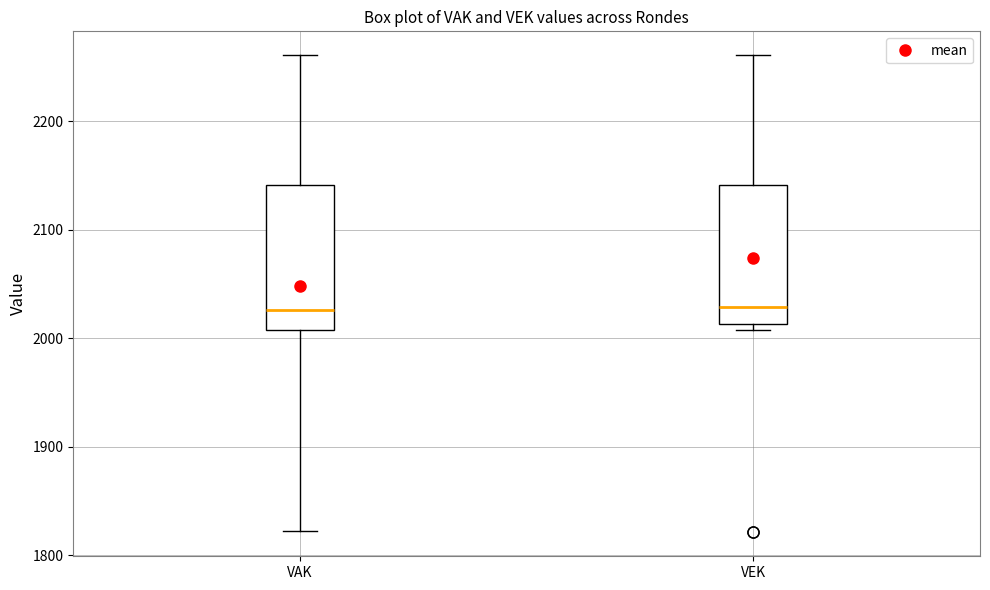

Where does the upper whisker of the box for VEK end on the y-axis? The values are not printed on the chart, so give them approximately, as read against the axis.

2260